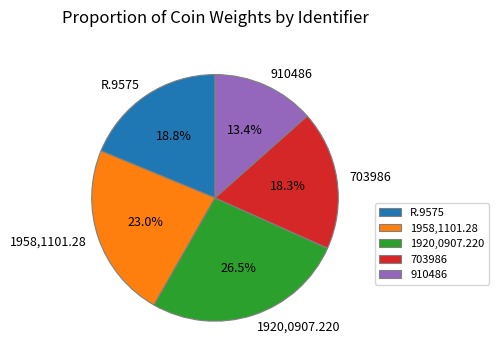

Rank the categories by value from lowest to highest.

910486, 703986, R.9575, 1958,1101.28, 1920,0907.220